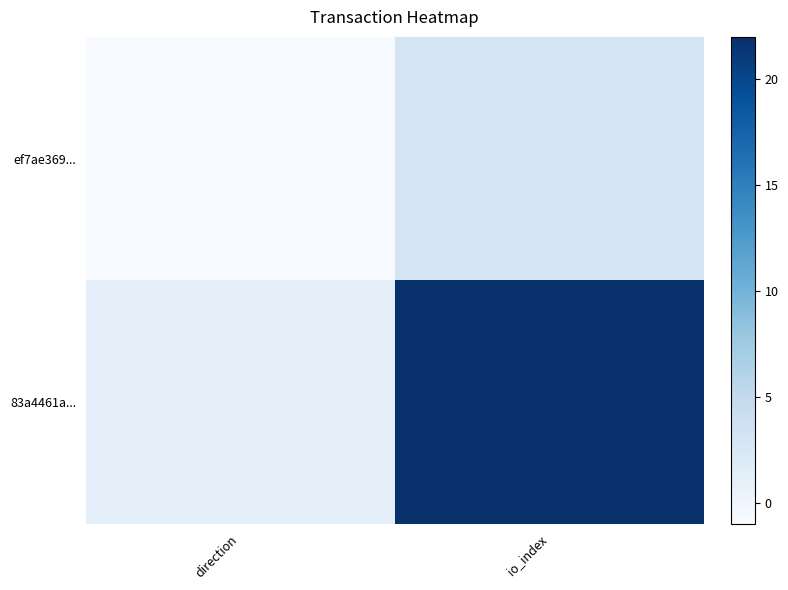

At io_index, list the series in order from smallest to largest.

ef7ae369..., 83a4461a...